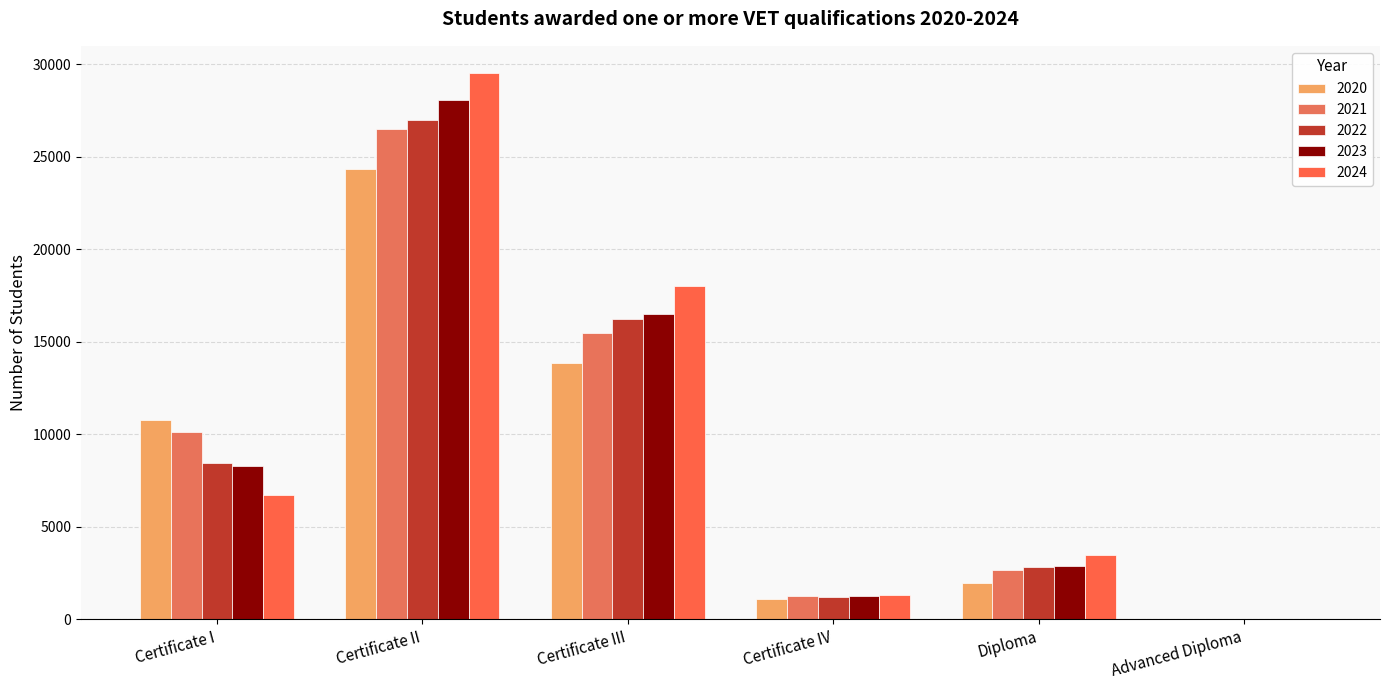

At Certificate II, list the series in order from largest to smallest.

2024, 2023, 2022, 2021, 2020